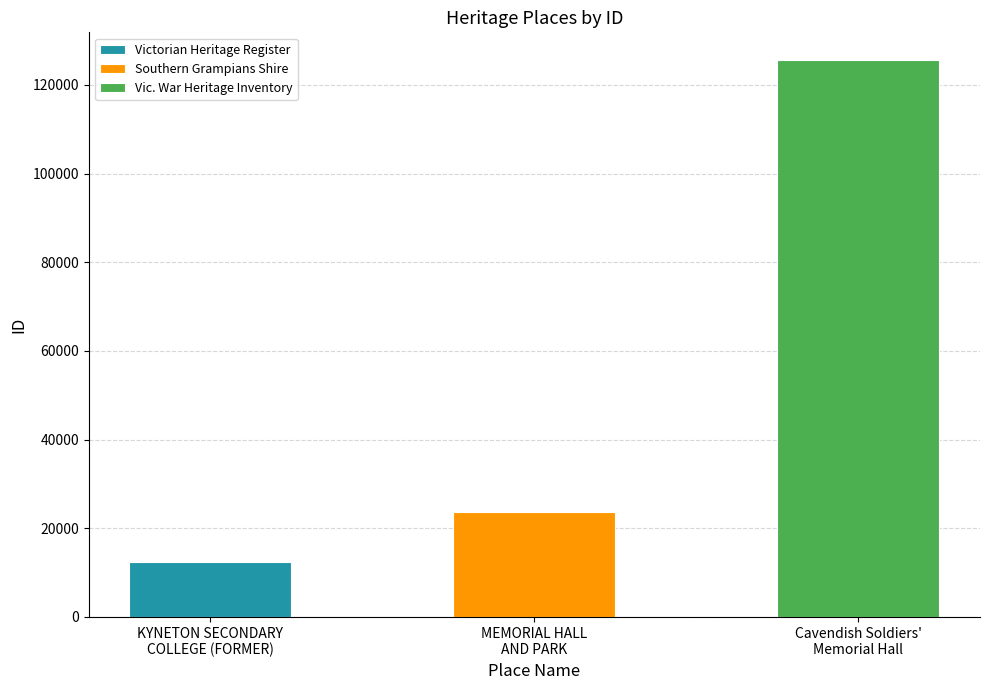

What is the difference between the maximum and minimum values?

113138